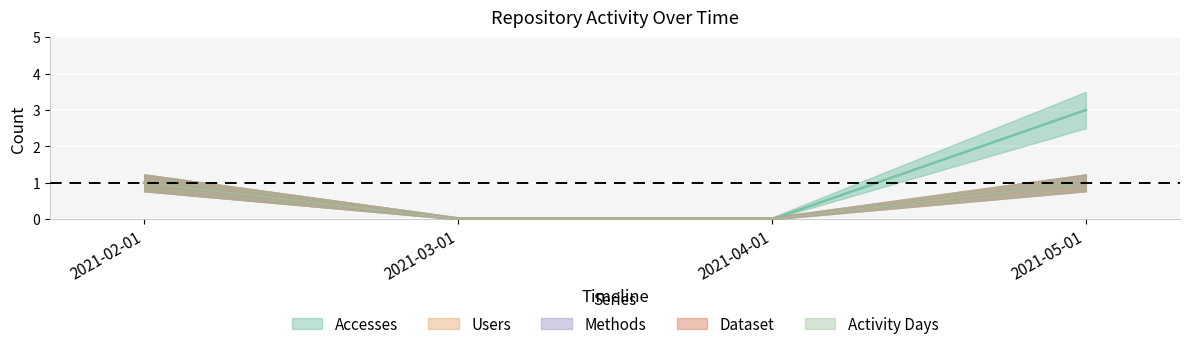

How many data points in Users are less than 1?

2